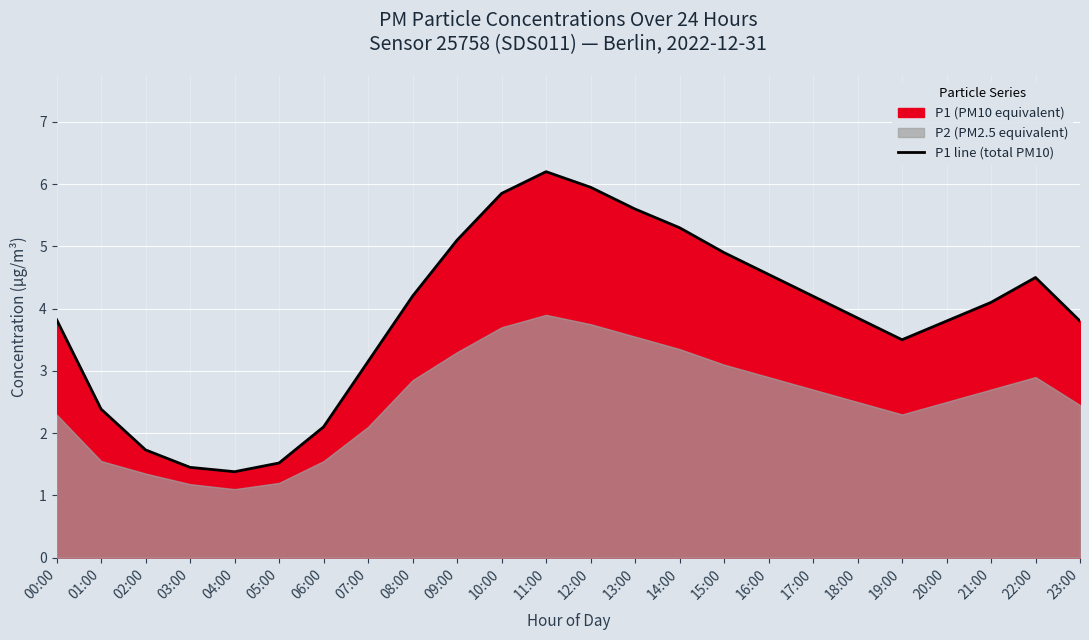

Does the chart display data point markers on the line(s)?

No